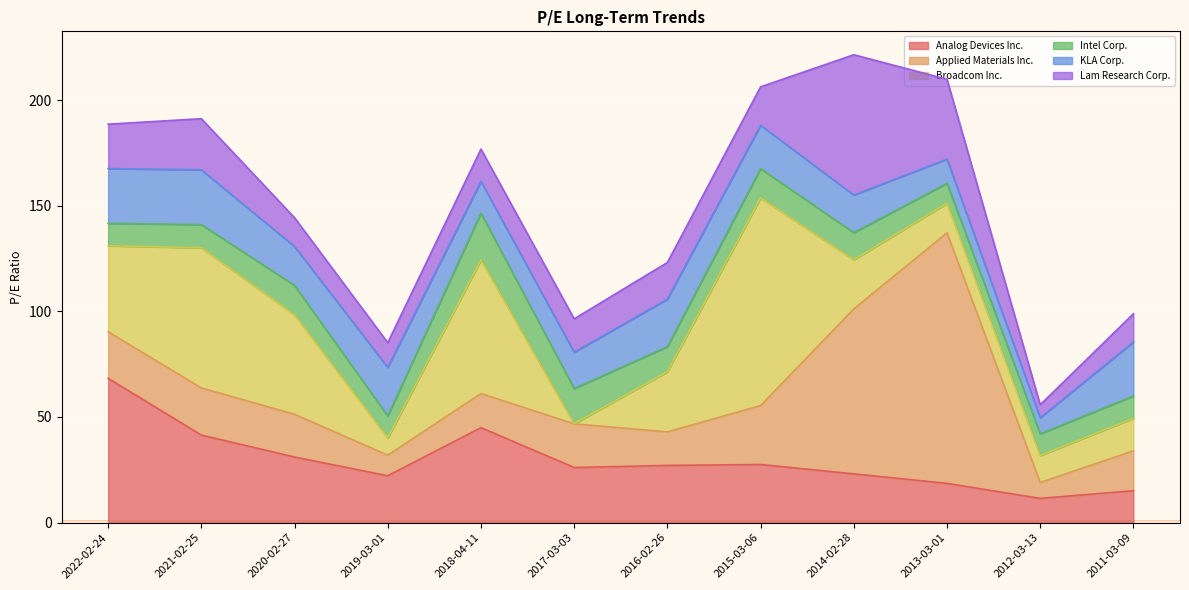

What is the value of the Broadcom Inc. point at the 5th from the left?

63.3